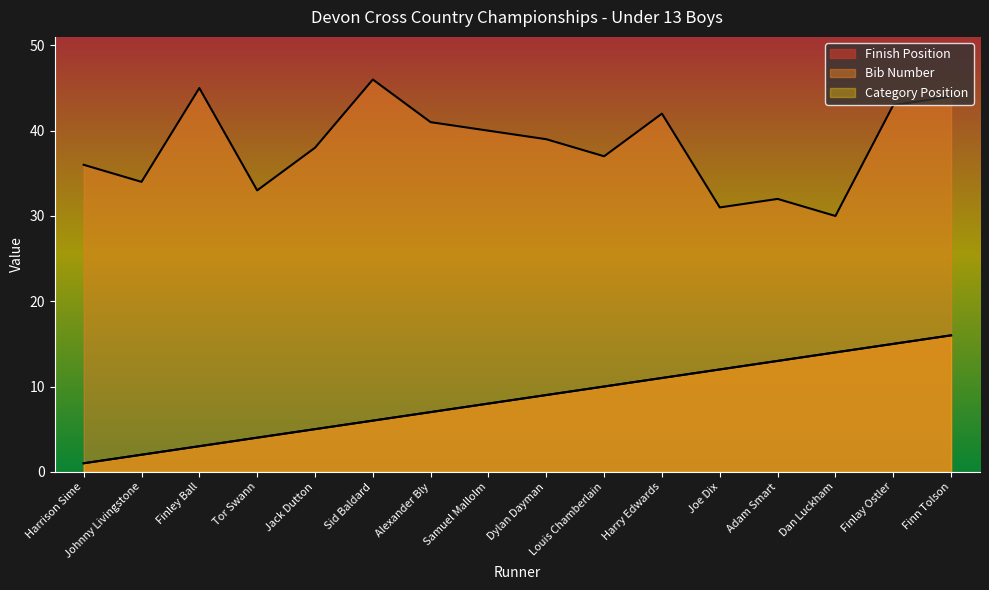

At how many categories does at least one series exceed 13?

16